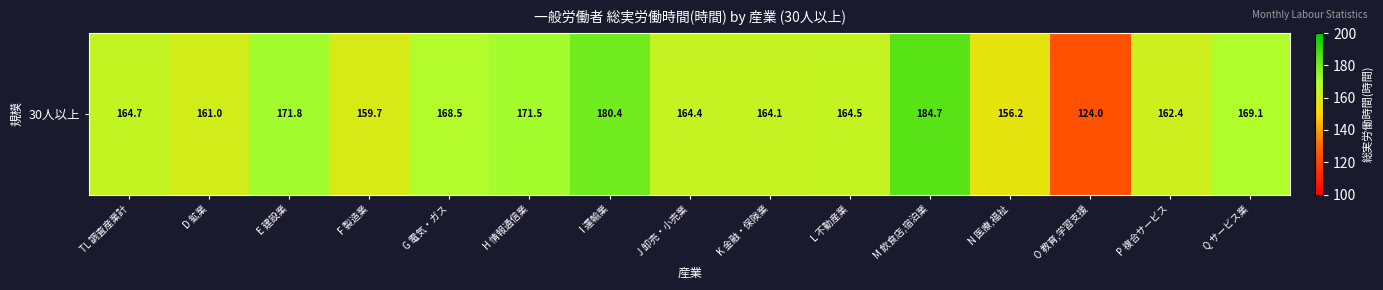

What is the ratio of the value at Q サービス業 to the value at G 電気・ガス?

1.0